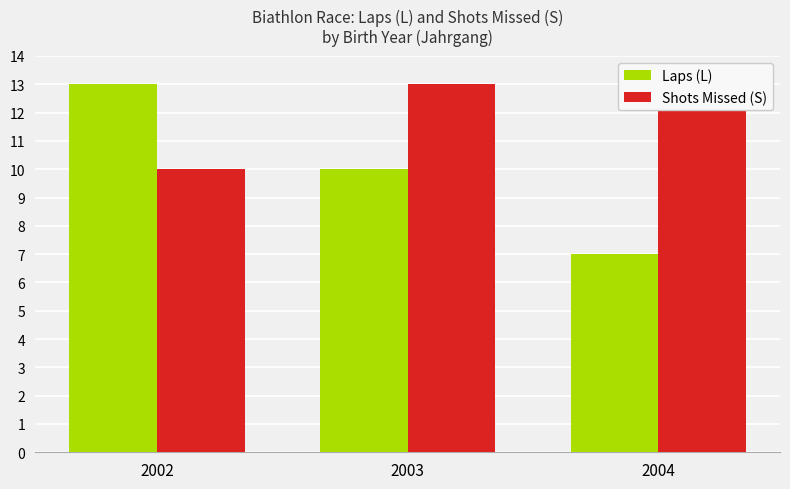

Reading left to right, what are all the values shown in this chart?

Laps (L): 2002=13	2003=10	2004=7
Shots Missed (S): 2002=10	2003=13	2004=13